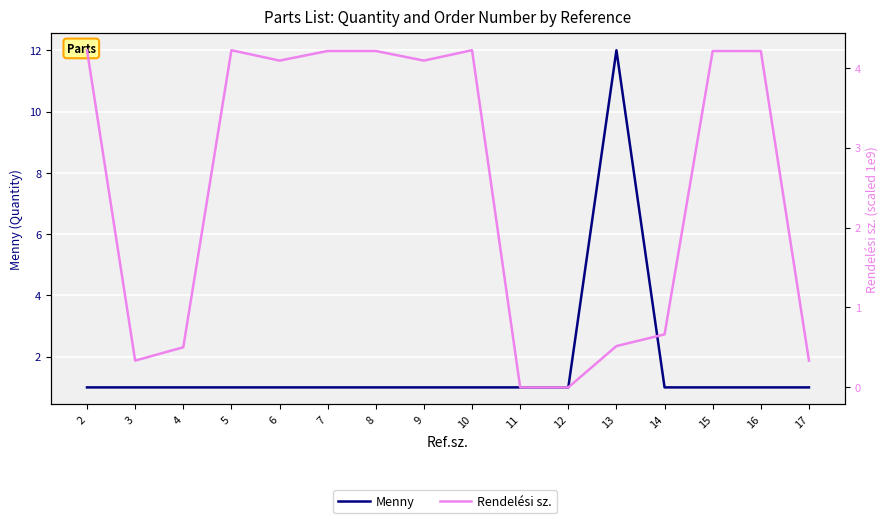

What is the average value of the Rendelési sz. series?

2.5